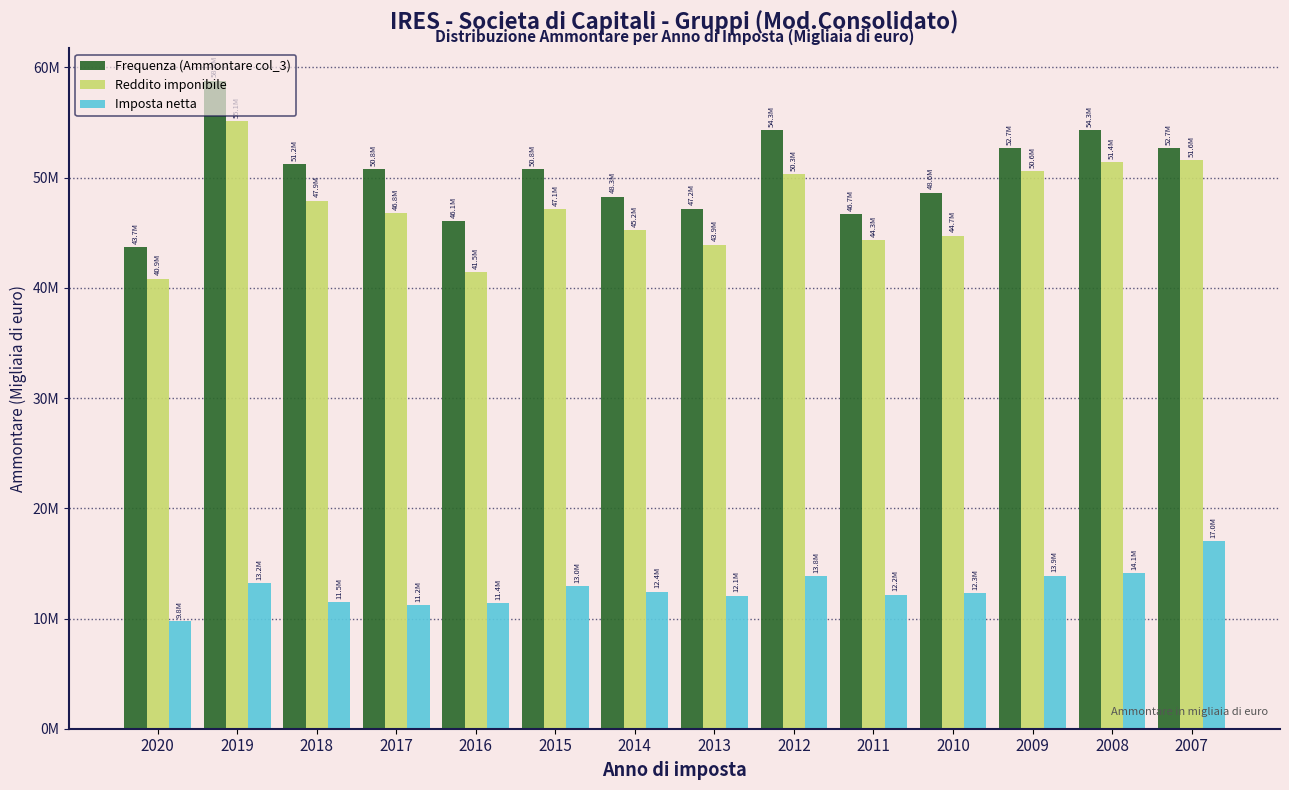

Are the bars grouped side by side (vs. stacked)?

Yes